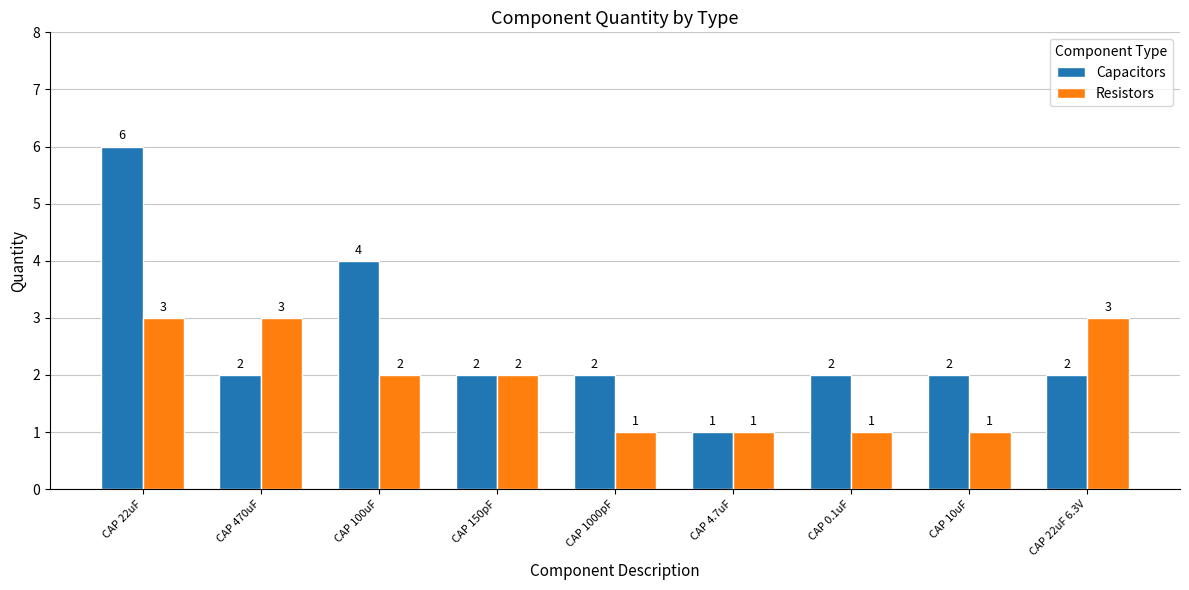

How many series are shown in this chart?

2